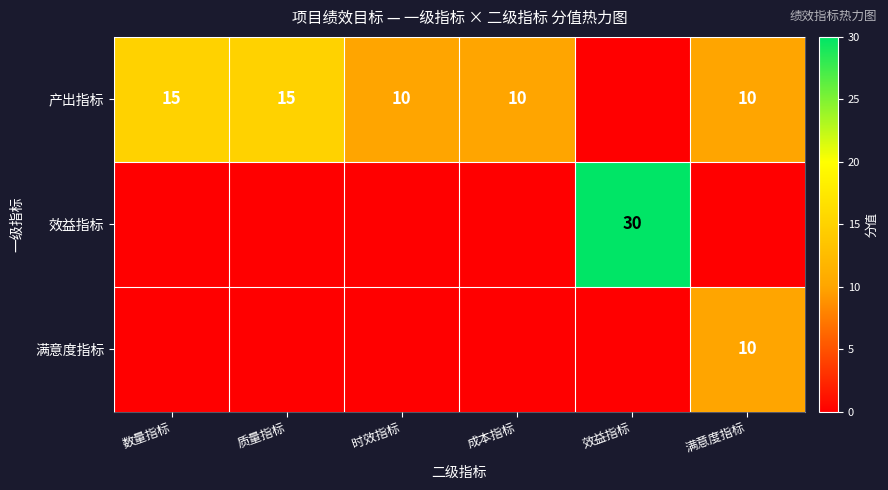

Is it true that 产出指标 equals 15 at 质量指标?

True